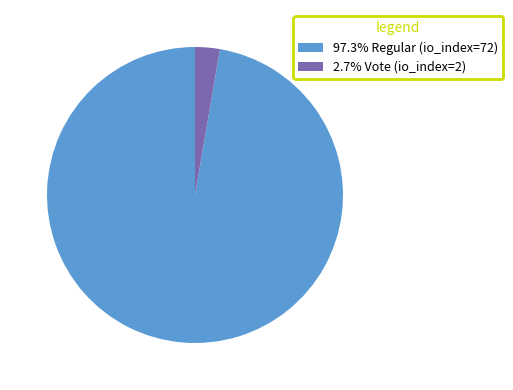

Does 97.3% Regular (io_index=72) account for over 50% of the chart?

Yes